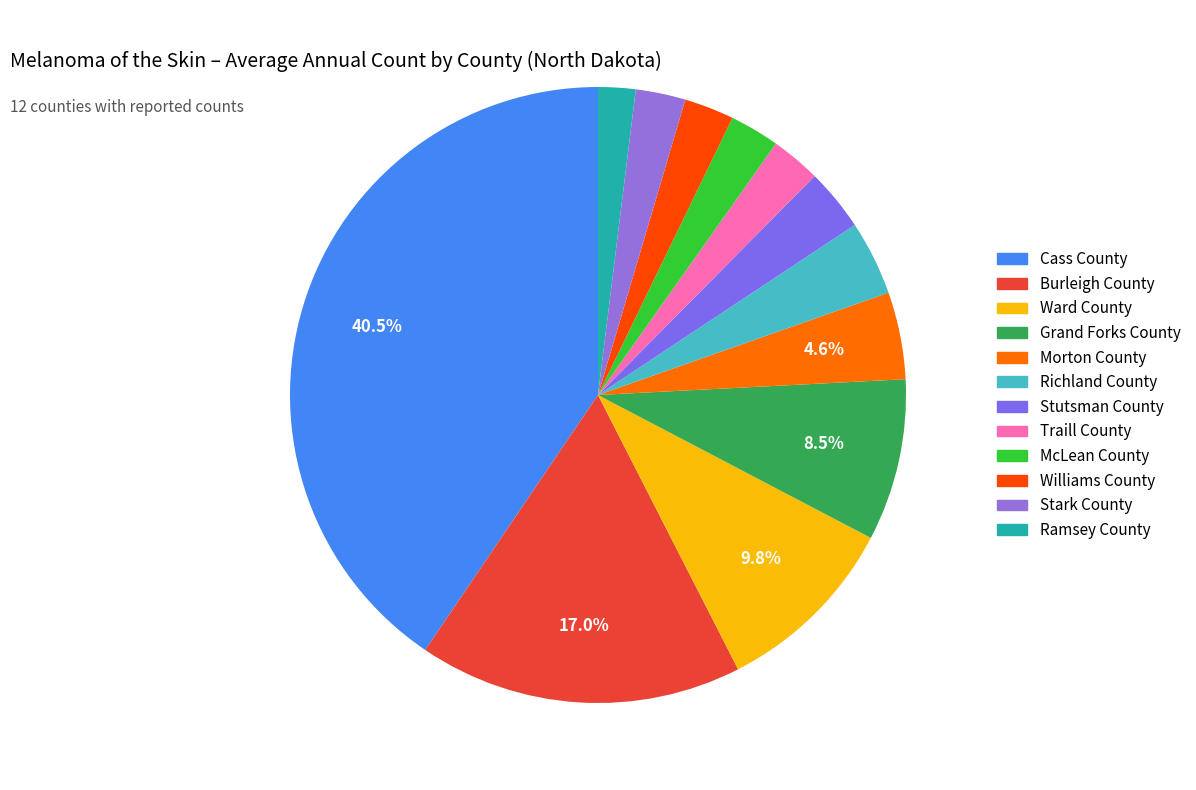

What is the ratio of the value at Burleigh County to the value at Williams County?

6.5